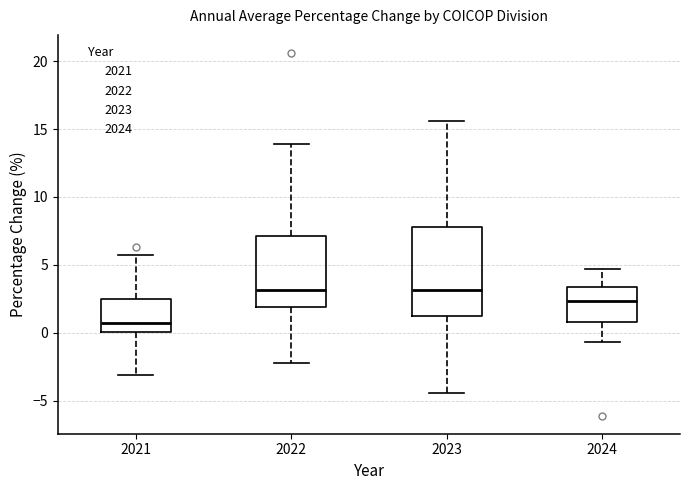

Reading left to right, transcribe this box plot: for each box, give where its median line is, the range the box spans, and where its two whiskers end, as read against the y-axis. The values are not printed on the chart, so give them approximately, as read against the axis.

2021: median 0.5, box 0.0 to 2.5, whiskers -3.0 to 5.5
2022: median 3.0, box 2.0 to 7.0, whiskers -2.0 to 14.0
2023: median 3.0, box 1.0 to 8.0, whiskers -4.5 to 15.5
2024: median 2.5, box 1.0 to 3.5, whiskers -0.5 to 4.5